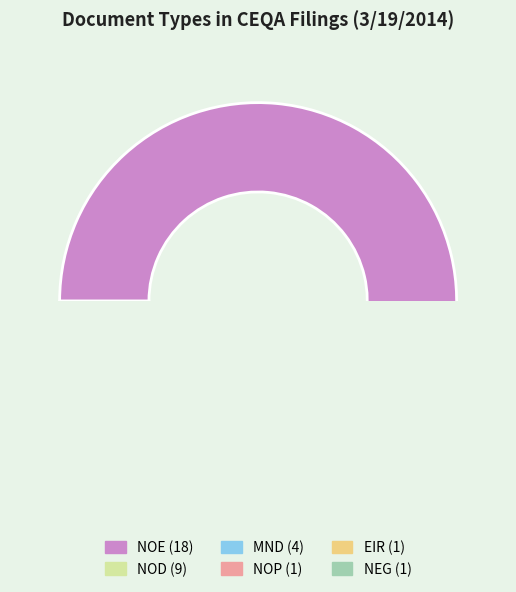

Which category has the biggest portion of the pie?

NOE